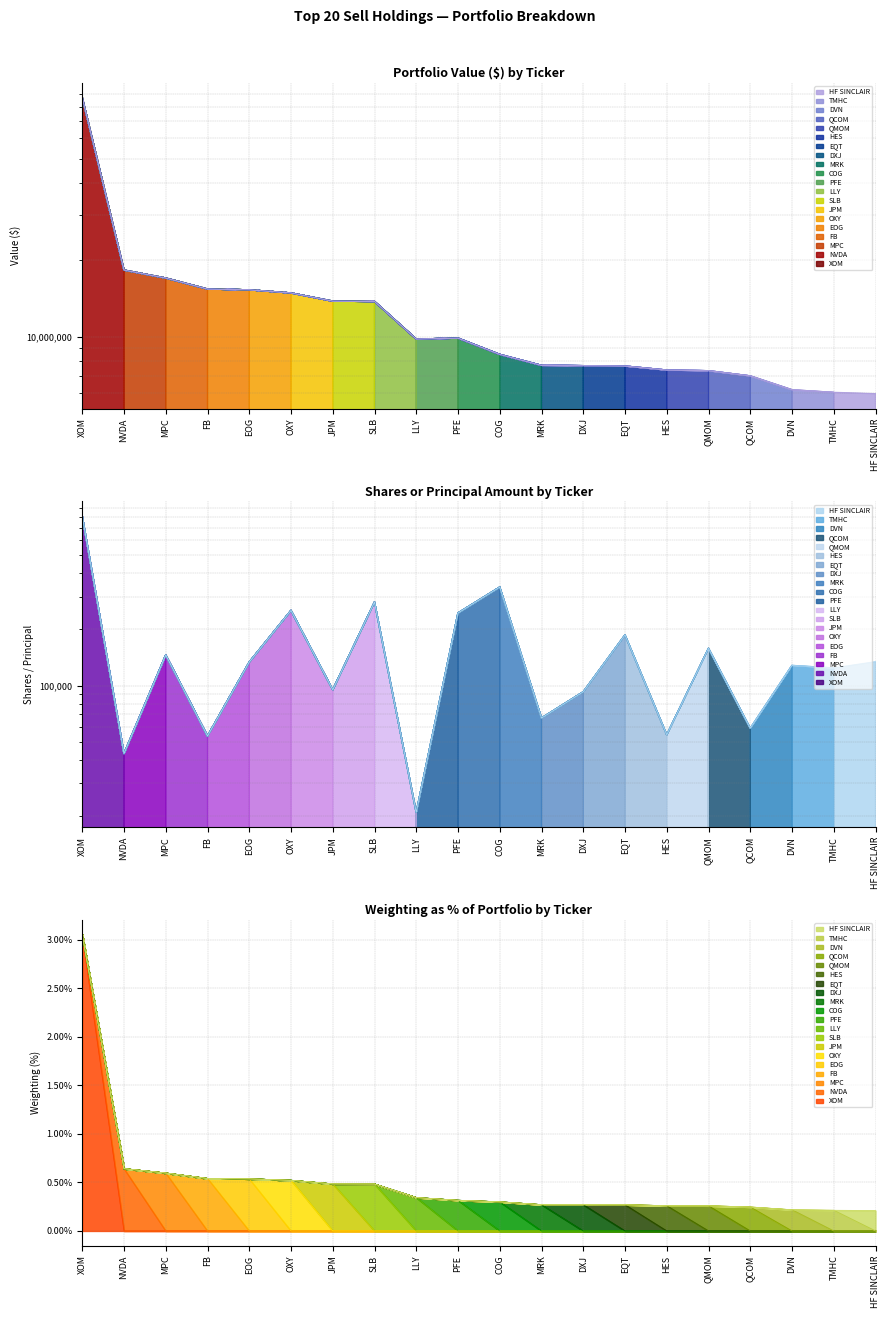

What is the sum of the Sell - Shares values at JPM and HES?

149280.0